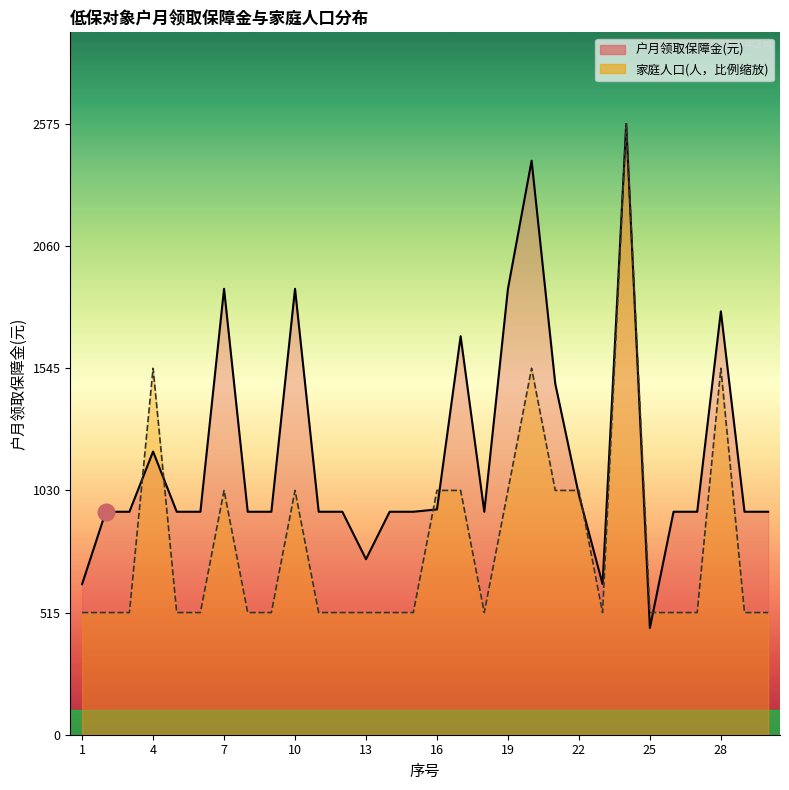

True or false: 家庭人口(人) and 户月领取保障金(元) intersect in this chart.

True